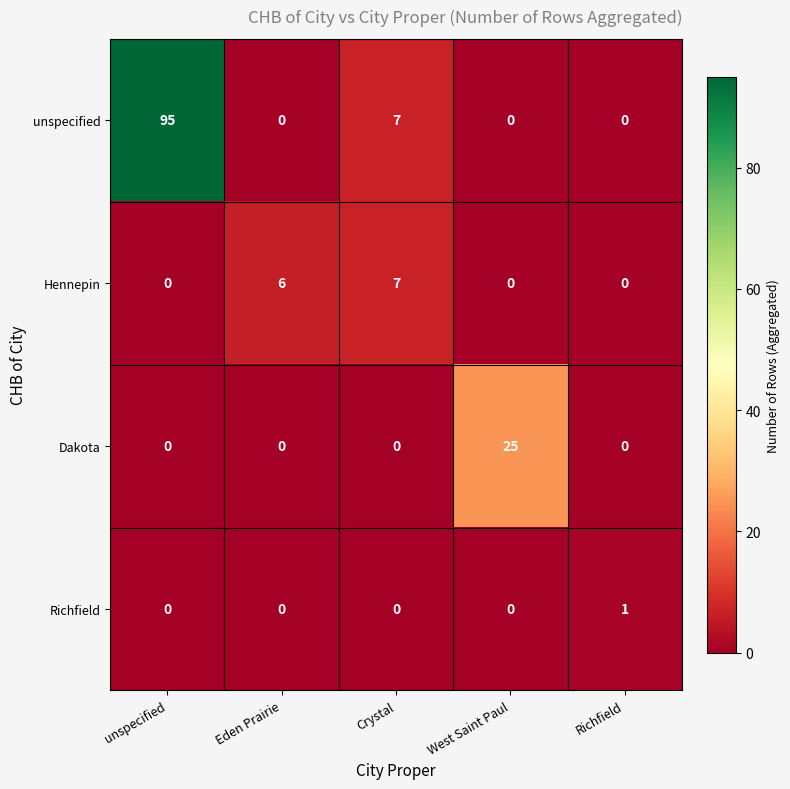

How many series are shown in this chart?

4